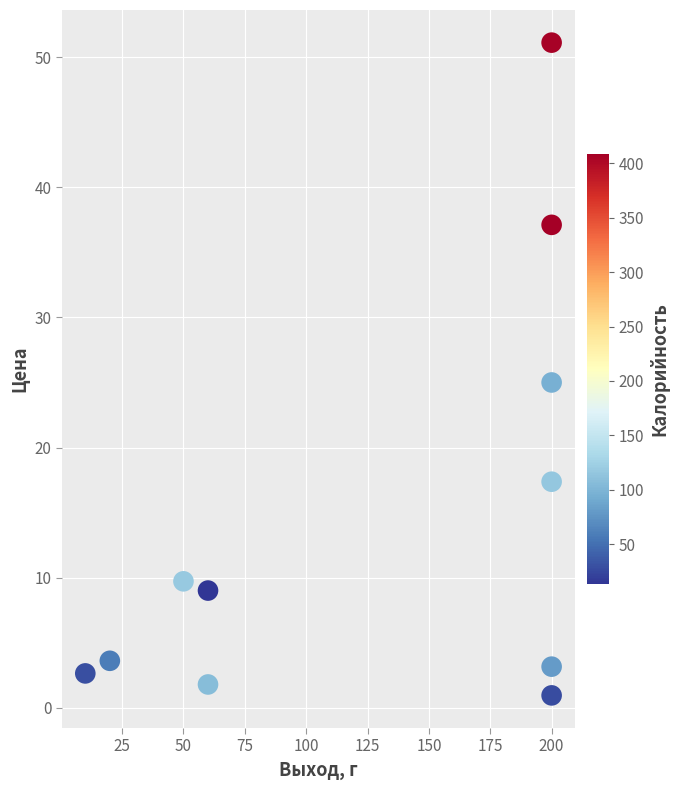

What is the range of Y values (max minus min)?

50.2